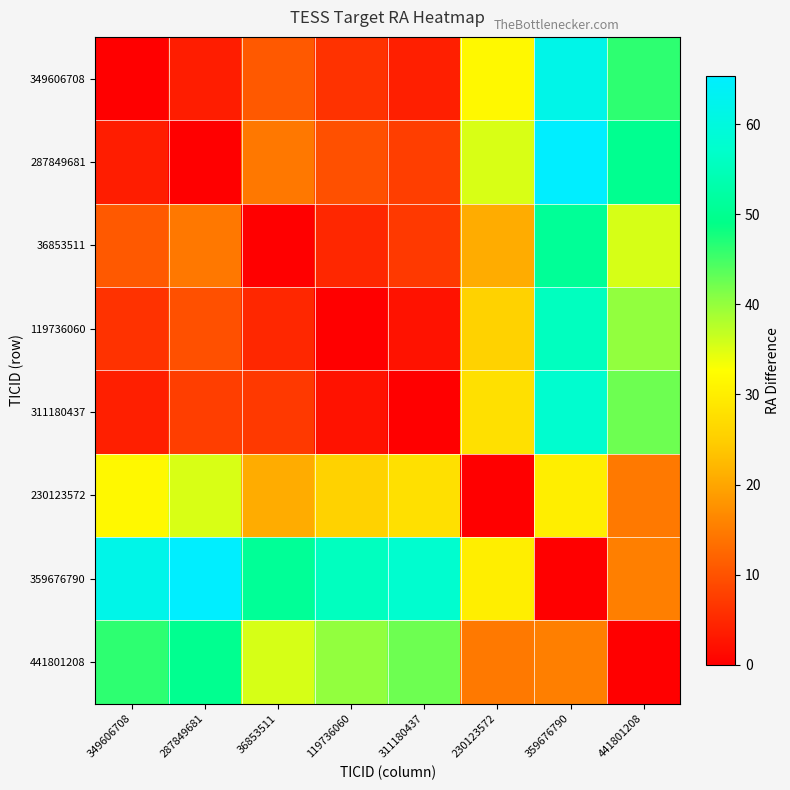

Reading right to left, extract all data points from this chart.

349606708: 441801208=46.3	359676790=61.7	230123572=31.7	311180437=3.8	119736060=6.1	36853511=10.9	287849681=3.7	349606708=0.0
287849681: 441801208=50.0	359676790=65.4	230123572=35.3	311180437=7.5	119736060=9.8	36853511=14.5	287849681=0.0	349606708=3.7
36853511: 441801208=35.4	359676790=50.8	230123572=20.8	311180437=7.0	119736060=4.8	36853511=0.0	287849681=14.5	349606708=10.9
119736060: 441801208=40.2	359676790=55.6	230123572=25.6	311180437=2.2	119736060=0.0	36853511=4.8	287849681=9.8	349606708=6.1
311180437: 441801208=42.4	359676790=57.8	230123572=27.8	311180437=0.0	119736060=2.2	36853511=7.0	287849681=7.5	349606708=3.8
230123572: 441801208=14.6	359676790=30.0	230123572=0.0	311180437=27.8	119736060=25.6	36853511=20.8	287849681=35.3	349606708=31.7
359676790: 441801208=15.4	359676790=0.0	230123572=30.0	311180437=57.8	119736060=55.6	36853511=50.8	287849681=65.4	349606708=61.7
441801208: 441801208=0.0	359676790=15.4	230123572=14.6	311180437=42.4	119736060=40.2	36853511=35.4	287849681=50.0	349606708=46.3